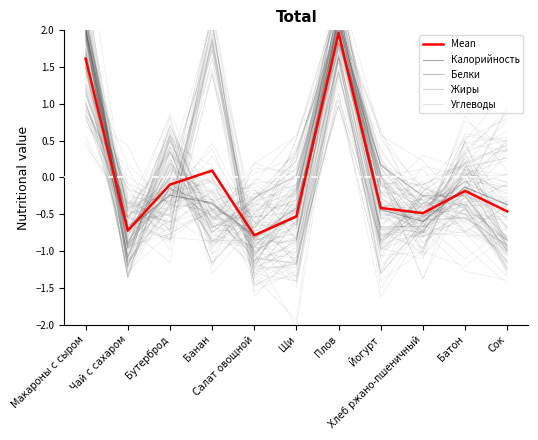

How many interior local valleys does the Жиры series have?

3